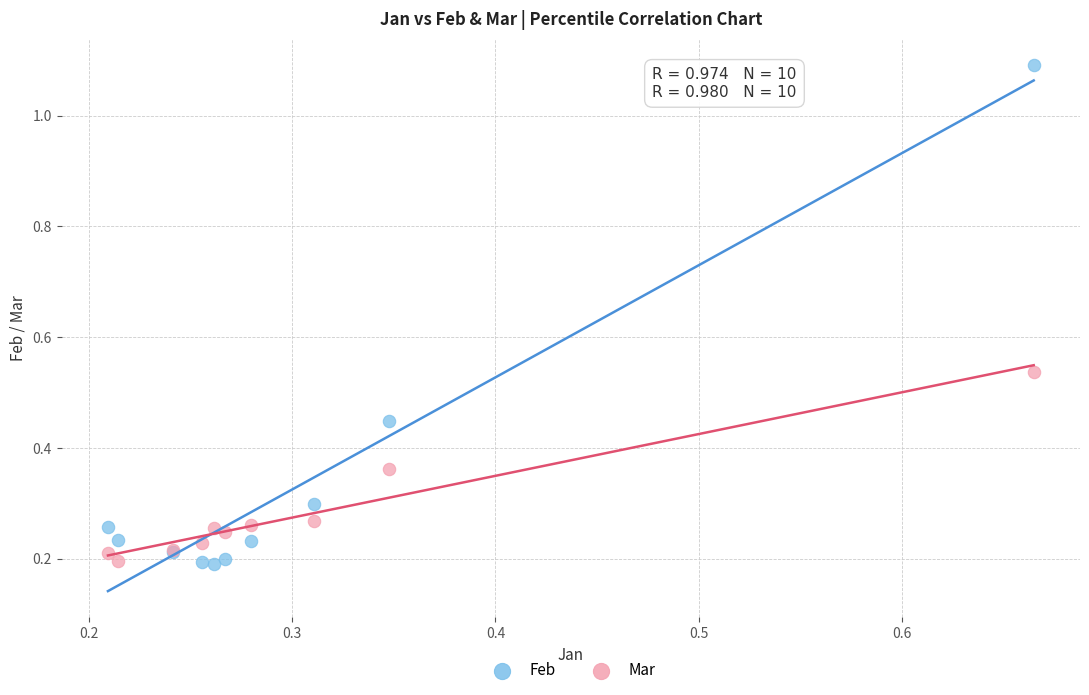

Which series reaches the maximum Y coordinate?

Feb